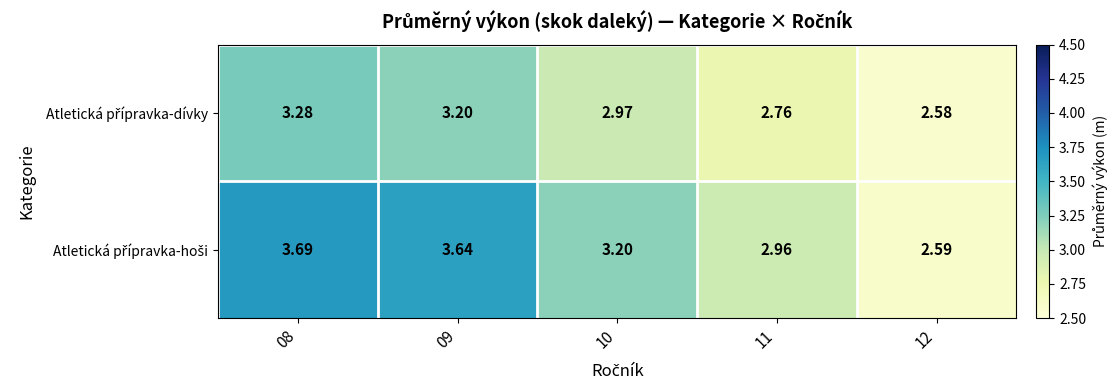

At which category is the sum across all series the highest?

08